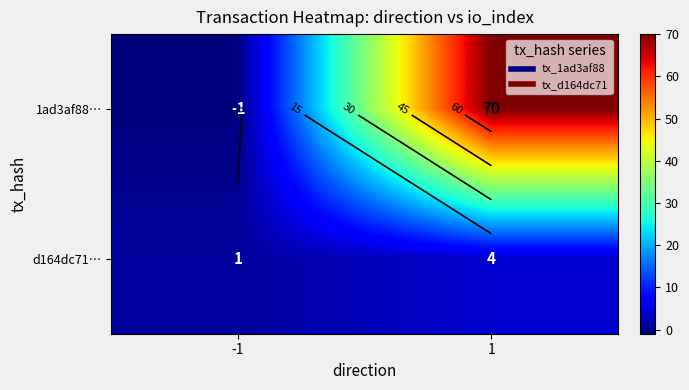

How many values in 1ad3af88… are below zero?

1